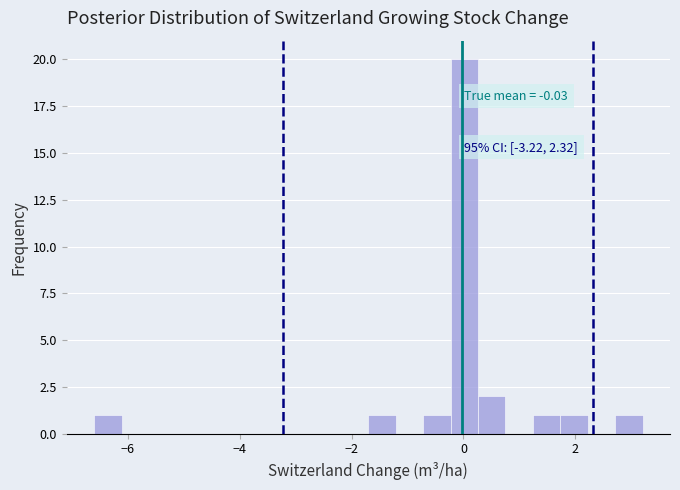

Read against the x-axis, roughly where is the centre of the tallest bar?

0.0